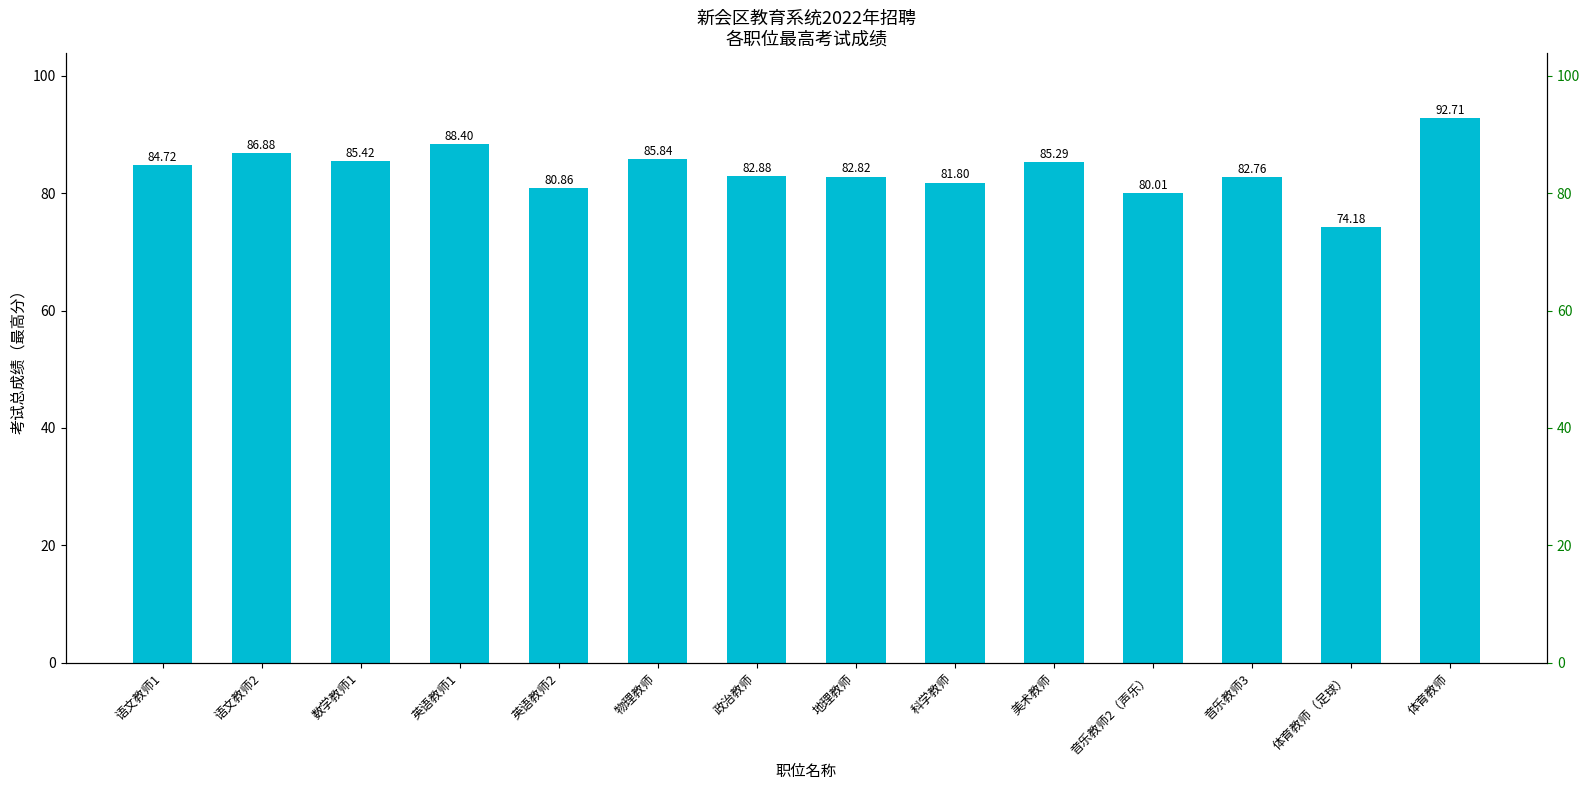

Reading right to left, transcribe all the data shown in this chart.

体育教师=92.7	体育教师（足球）=74.2	音乐教师3=82.8	音乐教师2（声乐）=80.0	美术教师=85.3	科学教师=81.8	地理教师=82.8	政治教师=82.9	物理教师=85.8	英语教师2=80.9	英语教师1=88.4	数学教师1=85.4	语文教师2=86.9	语文教师1=84.7